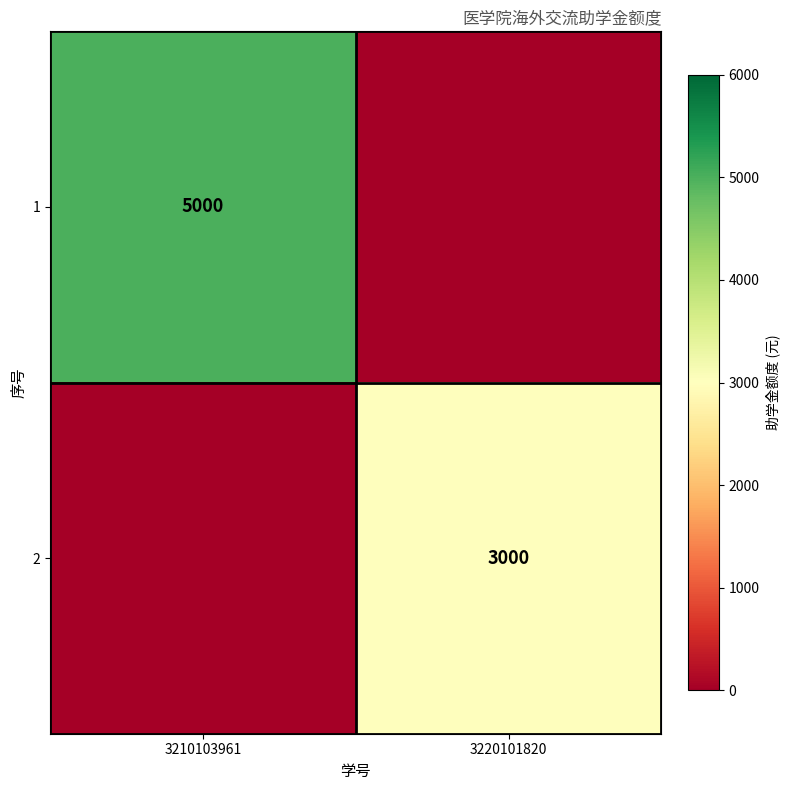

At which category is the sum across all series the highest?

3210103961